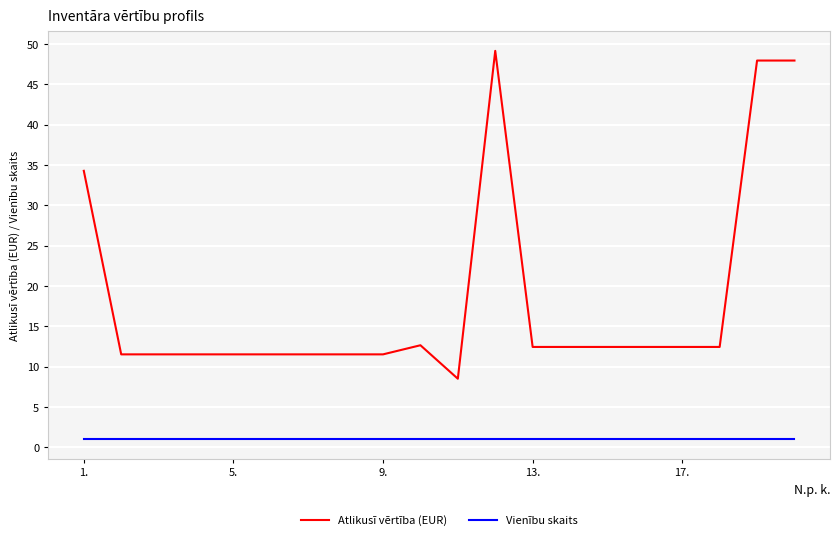

True or false: Atlikusī vērtība (EUR) and Vienību skaits intersect in this chart.

False